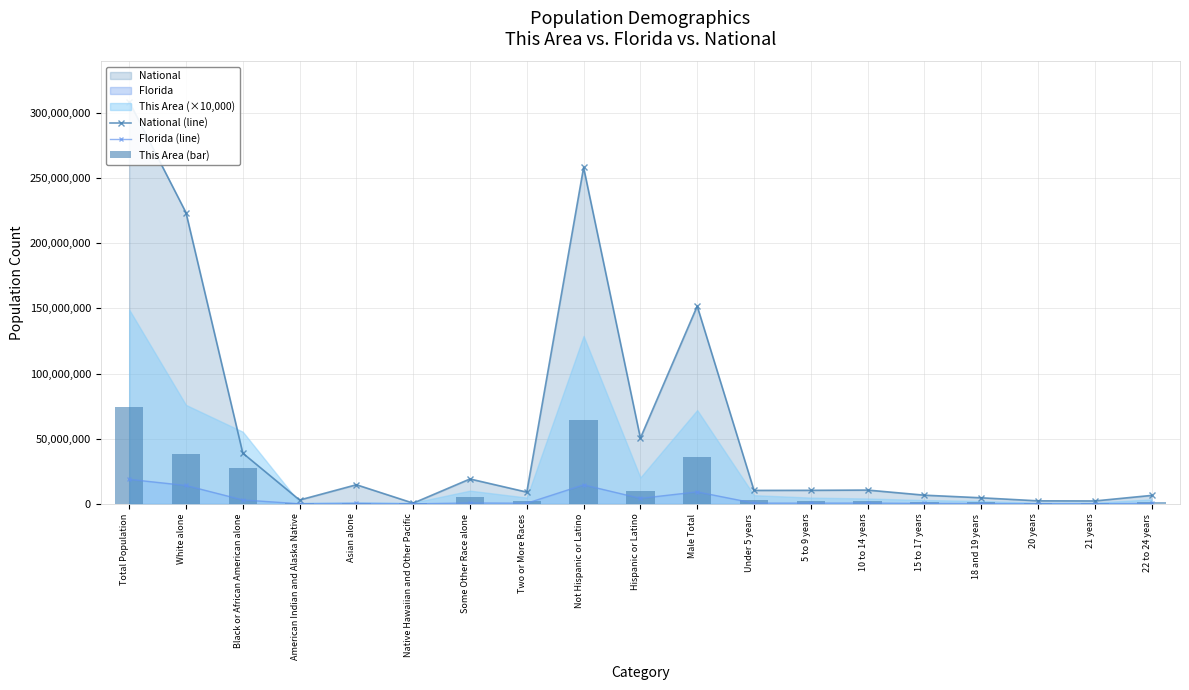

Reading left to right, what are all the values shown in this chart?

National (line): 308745538	223553265	38929319	2932248	14674252	540013	19107368	9009073	258267944	50477594	151781326	10319427	10389638	10579862	6656209	4647457	2308319	2223198	6482659
Florida (line): 18801310	14109162	2999862	71458	454821	12286	681144	472577	14577504	4223806	9189355	547985	551053	578689	369264	262023	131467	126865	368731
This Area (bar): 74580000	37970000	27685000	430000	560000	460000	5065000	2410000	64445000	10135000	35990000	3330000	2395000	2060000	1460000	1100000	445000	495000	1700000